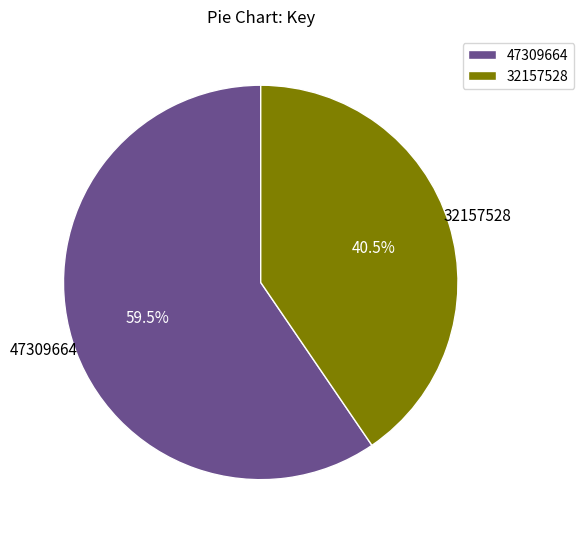

To the nearest percent, what is the difference between the 32157528 and 47309664 slice percentages?

19%